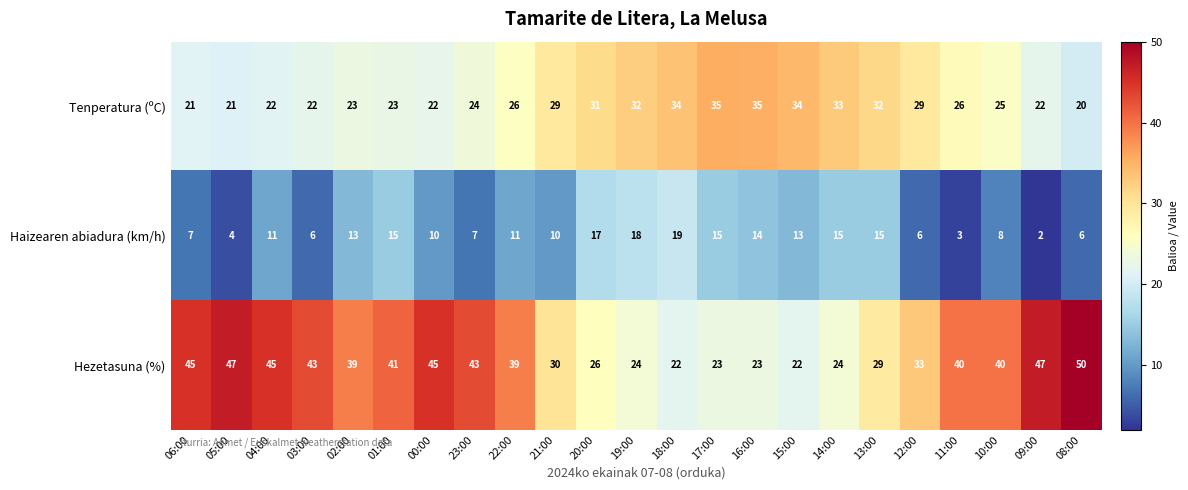

What is the difference between the maximum and minimum values in the Hezetasuna (%) series?

28